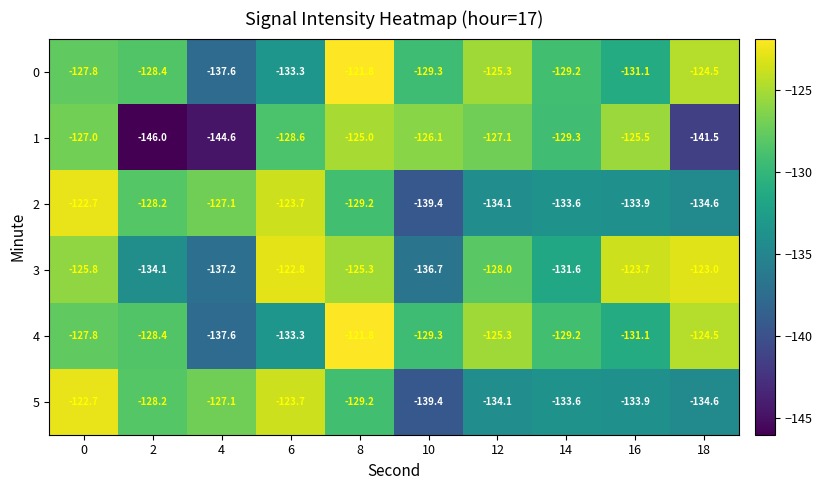

True or false: 2 has a value of -133.9 at 16.

True